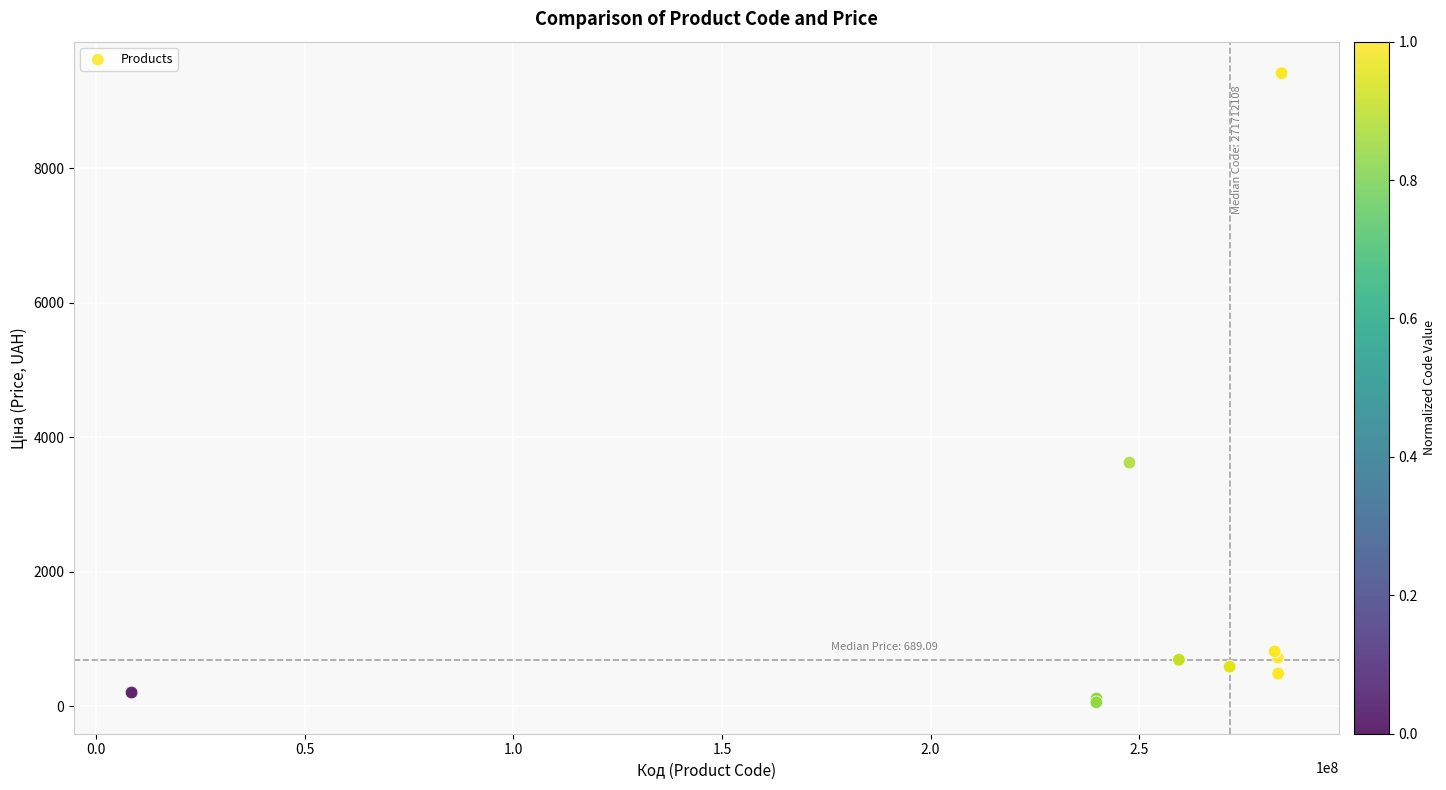

What Y value in the scatter plot is closest to 4736?

3622.2